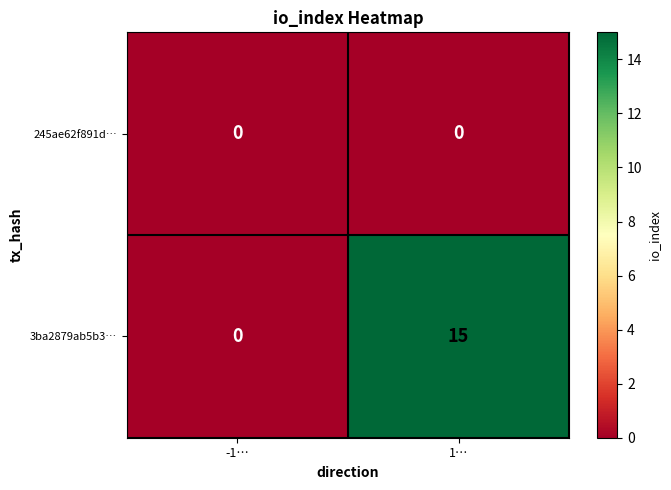

What is the difference between the maximum and minimum values in the 3ba2879ab5b3… series?

15